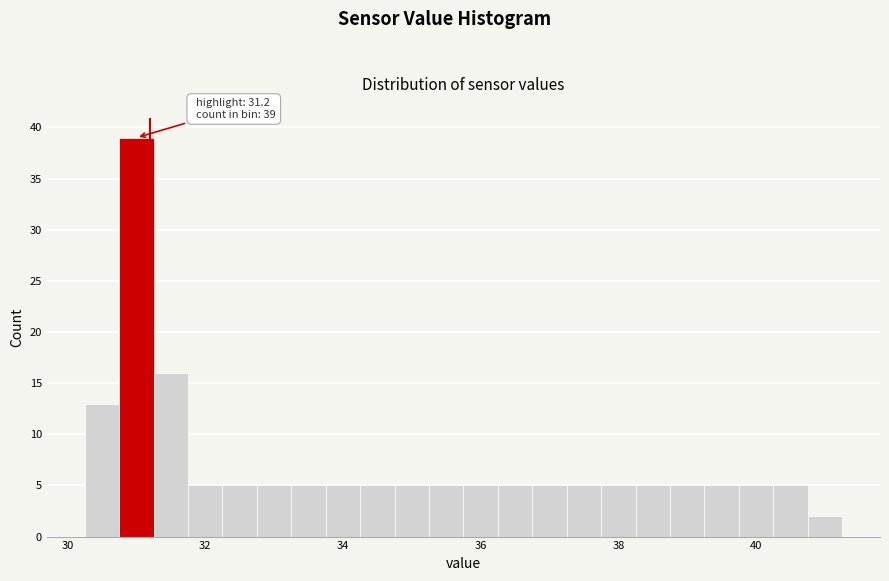

Read against the x-axis, roughly where is the centre of the tallest bar?

31.0